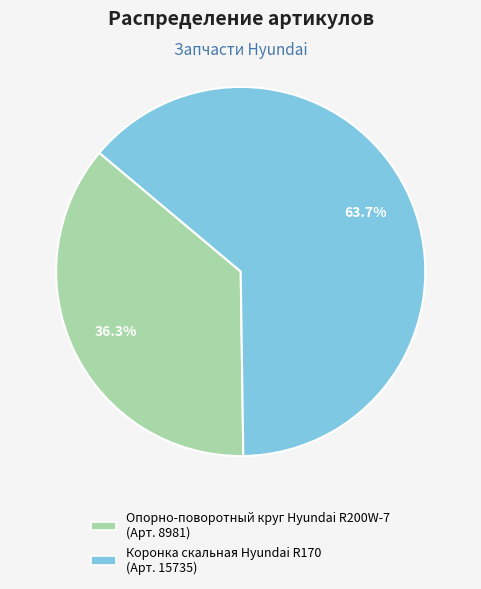

To the nearest percent, what percentage of the pie is Коронка скальная Hyundai R170?

64%